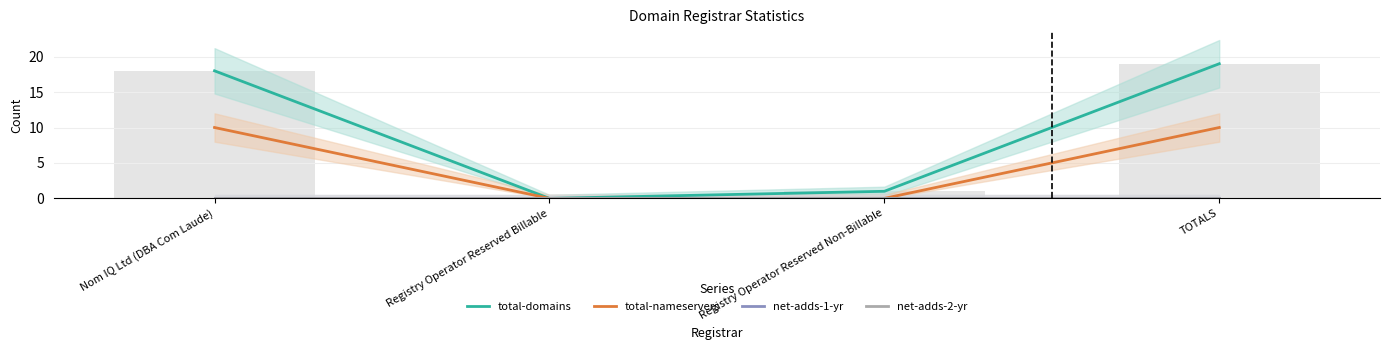

Which series has the widest spread of values?

total-domains